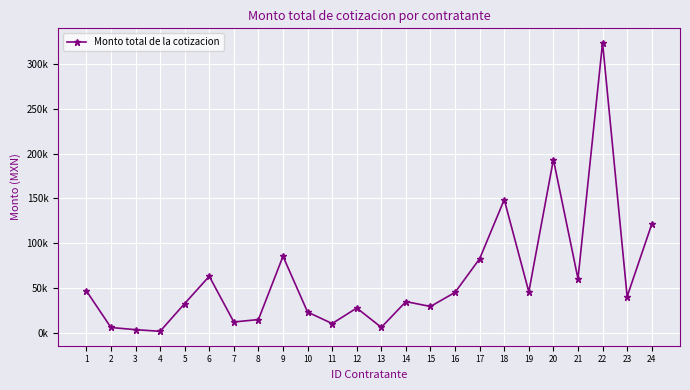

True or false: the data has more than 2 interior local peaks.

True